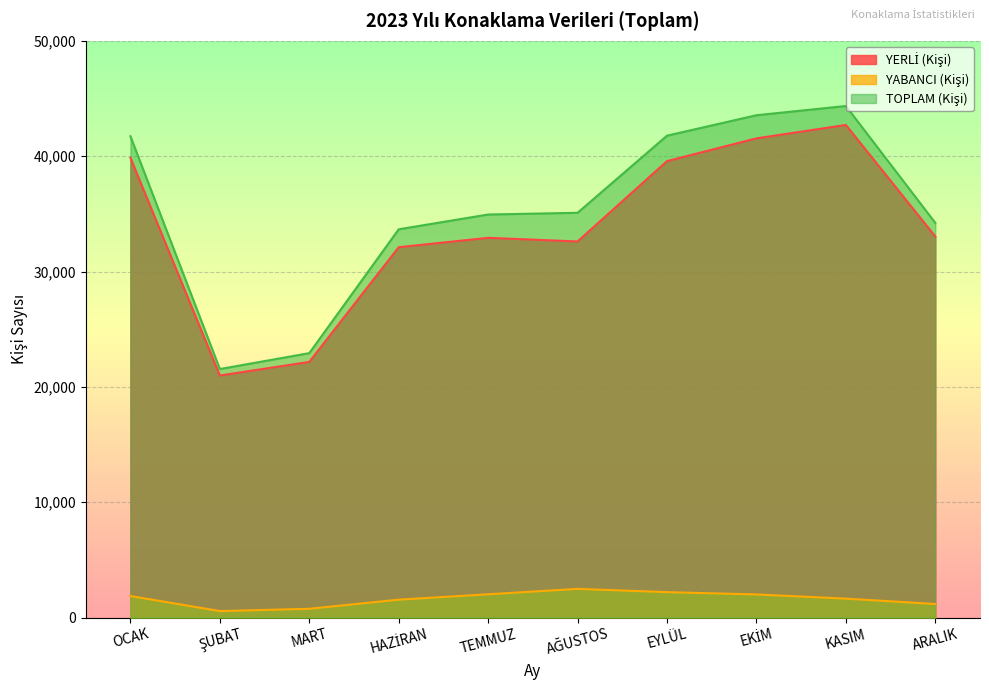

At which label does YERLİ (Kişi) first exceed 33041?

OCAK